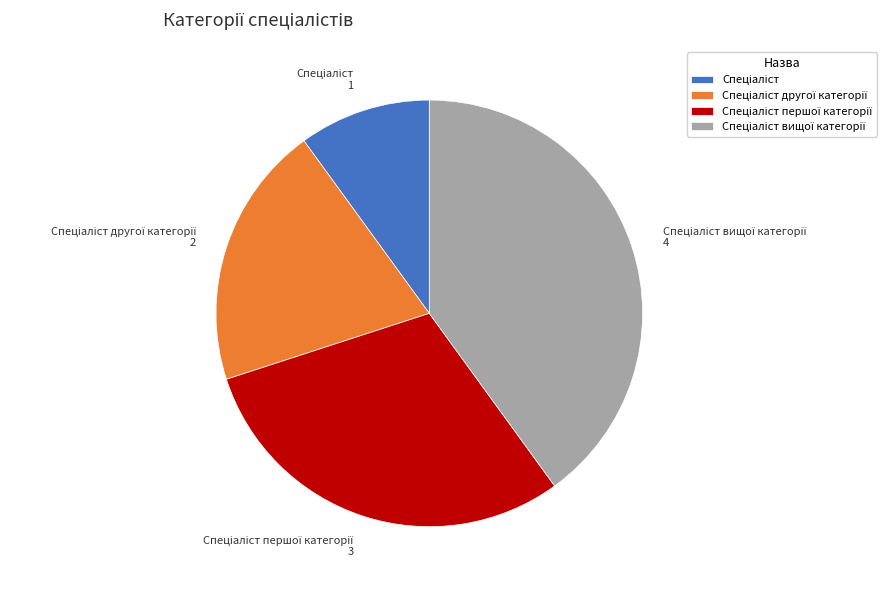

Is there a majority slice in this chart?

No